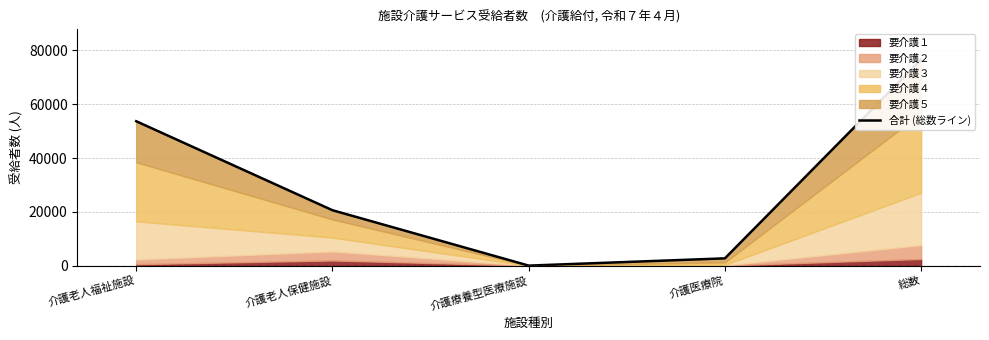

Rank the categories by value from lowest to highest.

介護療養型医療施設, 介護医療院, 介護老人保健施設, 介護老人福祉施設, 総数